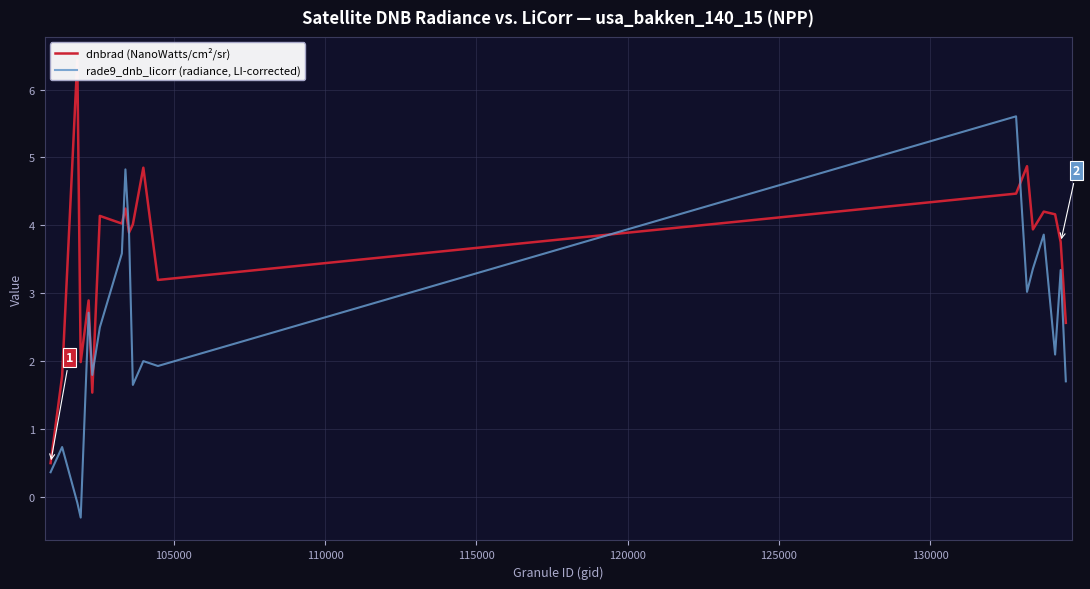

What is the maximum value for rade9_dnb_licorr (radiance, LI-corrected)?

5.6